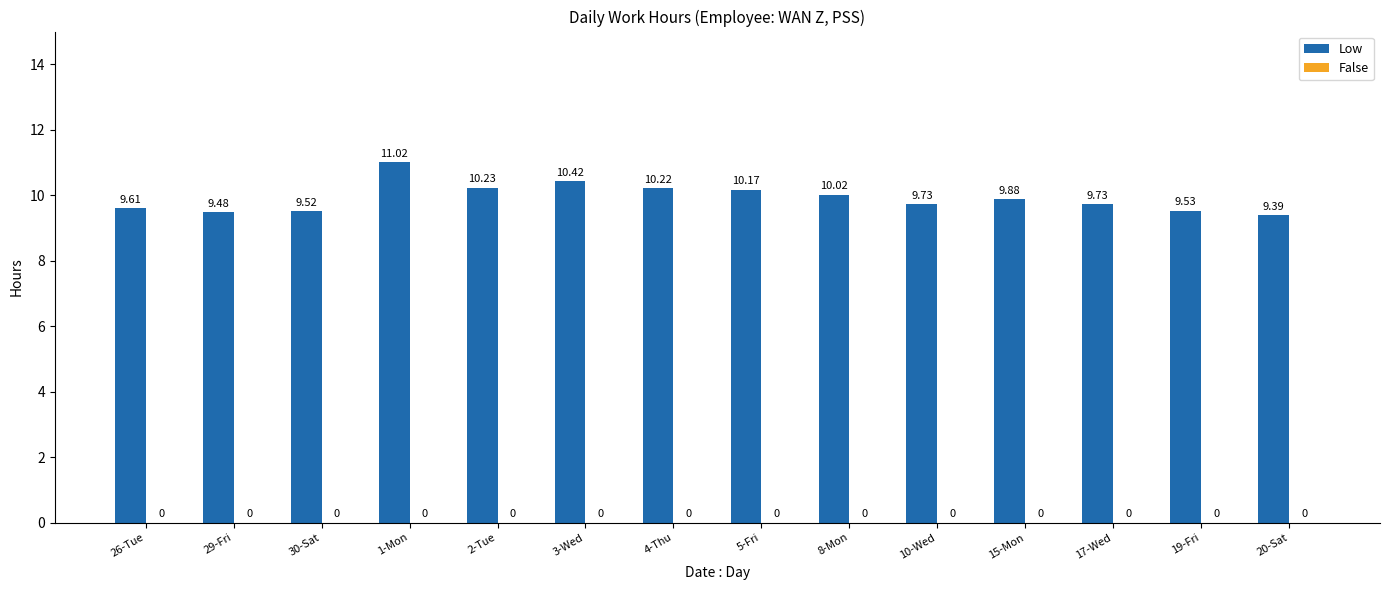

What is the change in value from 3-Wed to 20-Sat?

-1.0